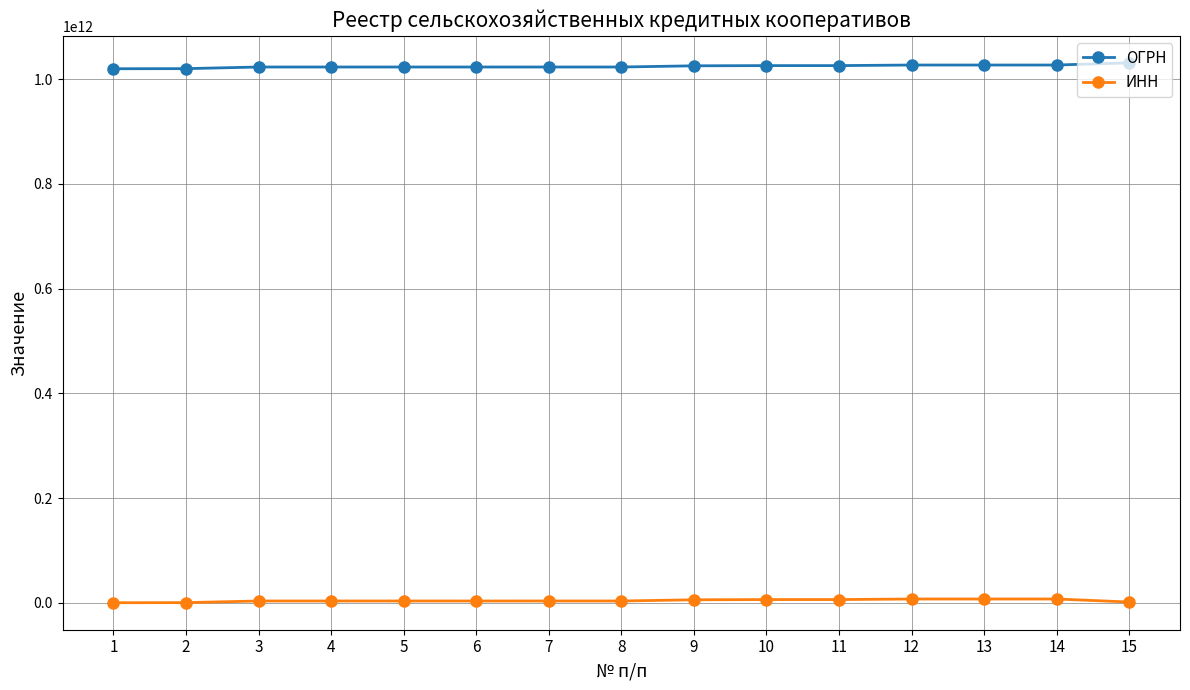

What value does the ОГРН series have at 2, to the nearest 10?

1020300859720